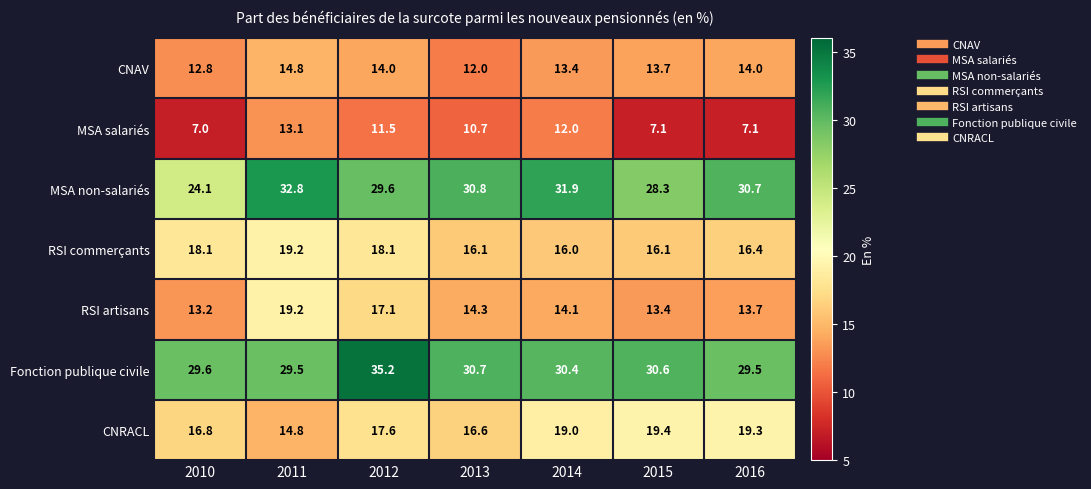

What is the minimum value shown in the chart?

7.0